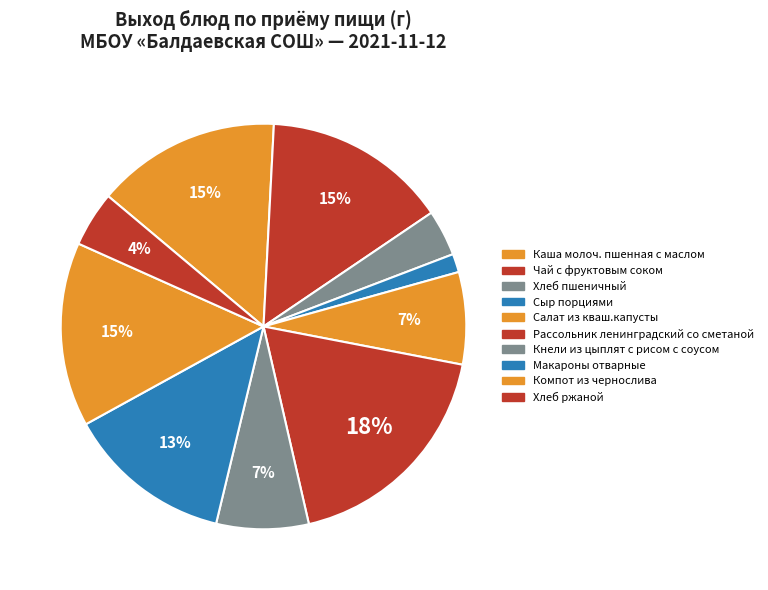

Which category has the biggest portion of the pie?

Рассольник ленинградский со сметаной